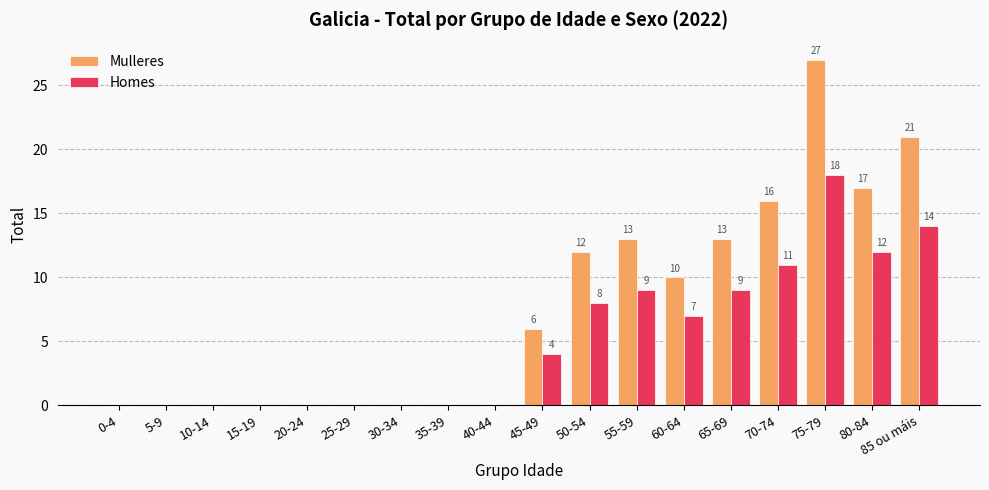

Which series changed the most between 10-14 and 80-84?

Mulleres